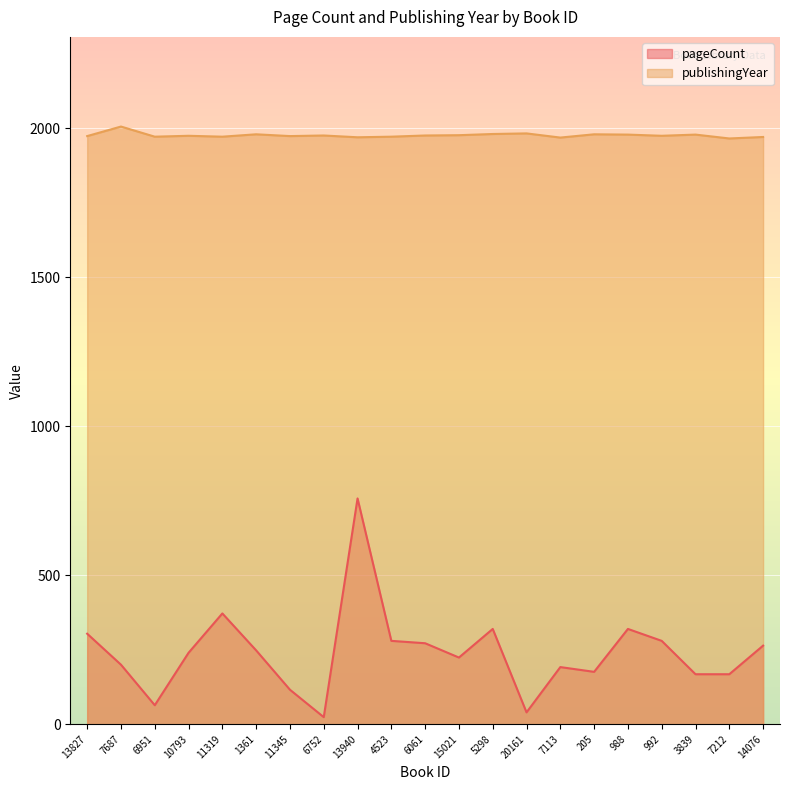

In publishingYear, how many points are lower than both neighbors (excluding endpoints)?

7